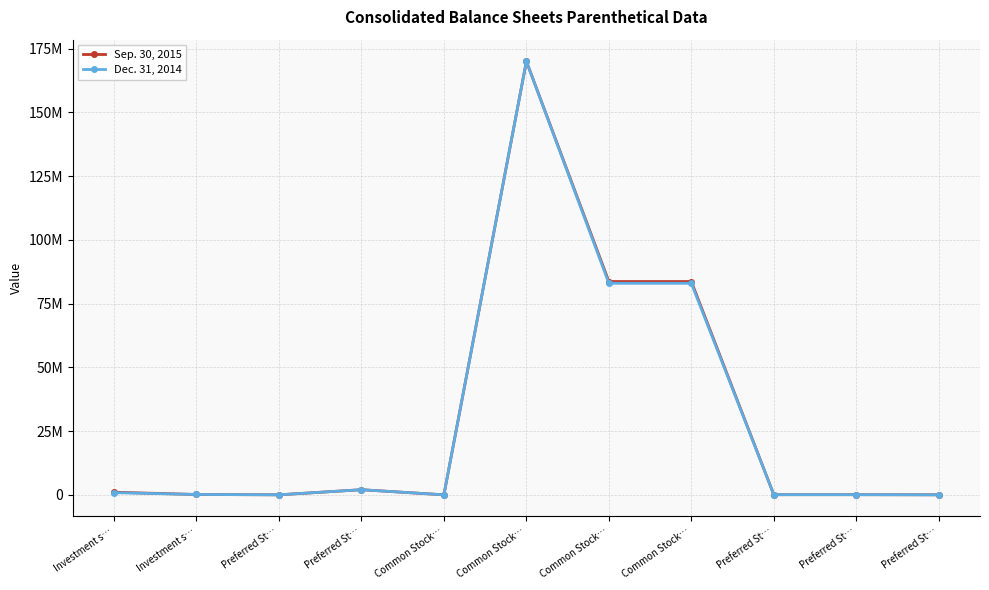

What is the label of the 4th point from the right?

Common Stock…